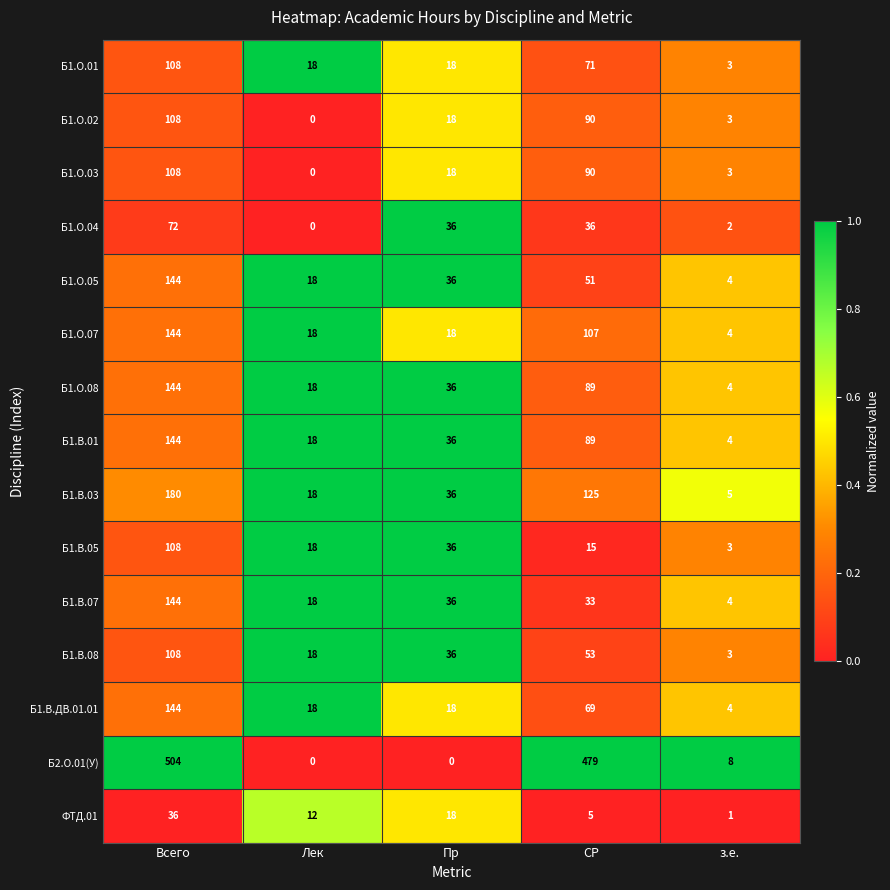

The Б1.О.01 series shows 26 at Лек. True or false?

False